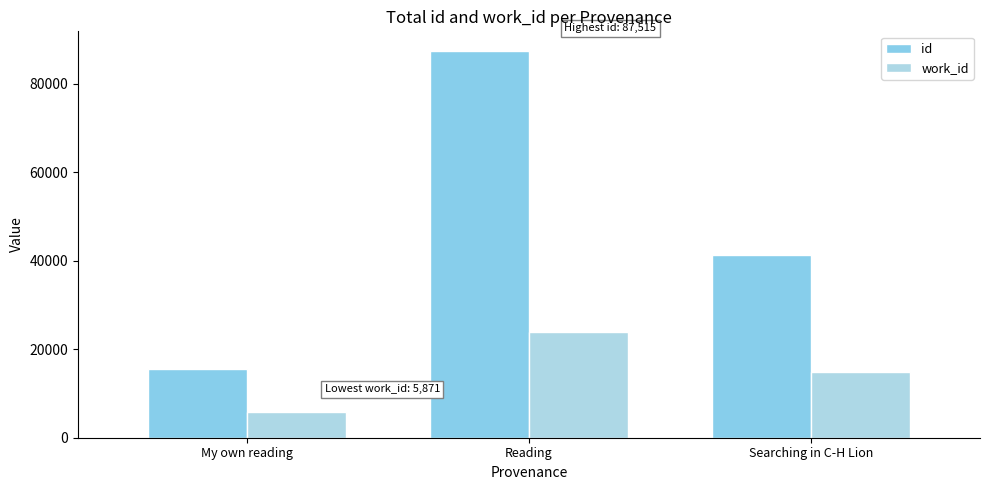

What is the label of the 3rd bar from the right?

My own reading